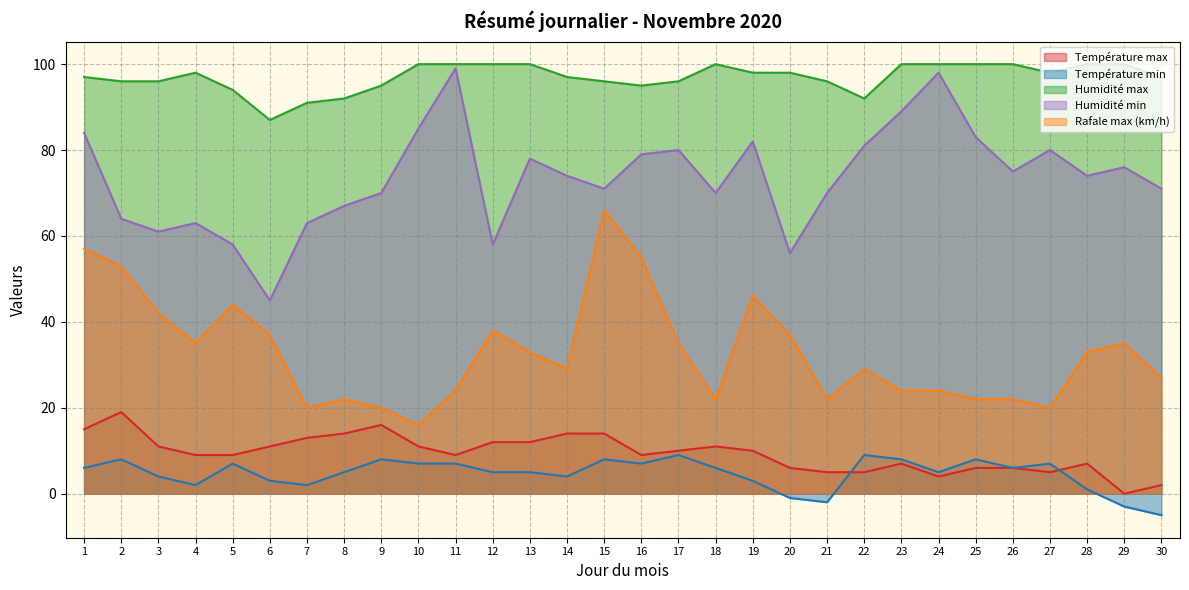

How many series are shown in this chart?

5